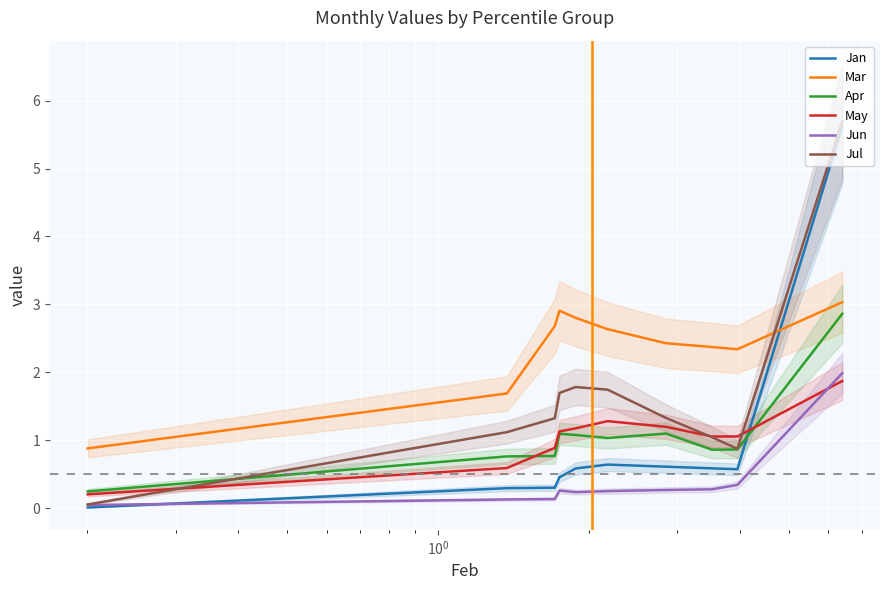

What is the maximum value for Jul?

5.7